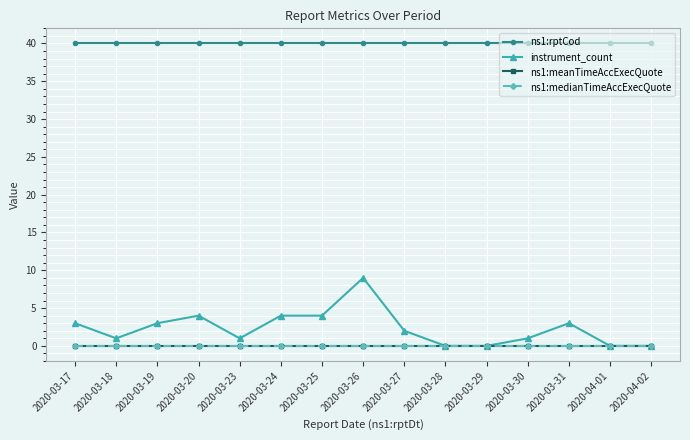

True or false: ns1:rptCod has more than 0 points higher than both neighbors.

False